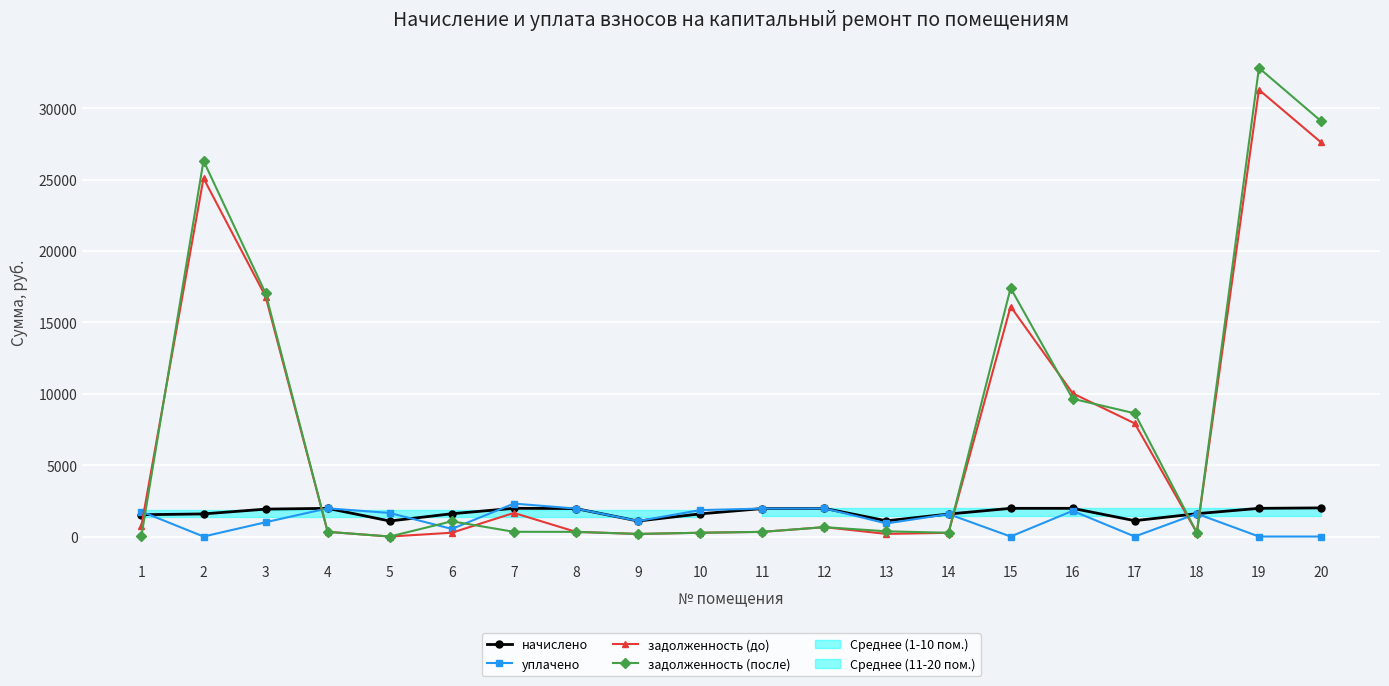

What is the sum of all начислено values?

33545.8